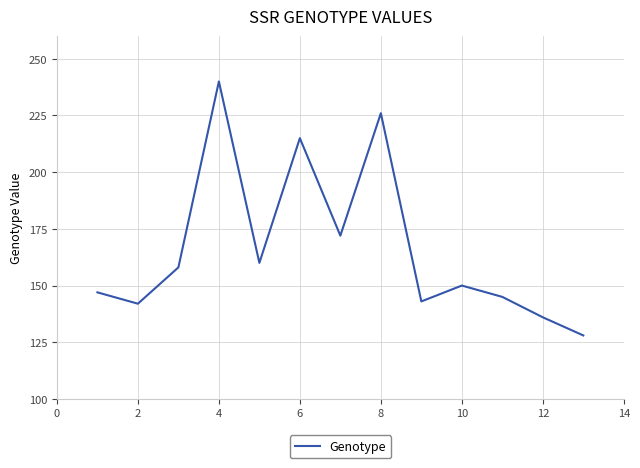

What is the maximum value shown in the chart?

240